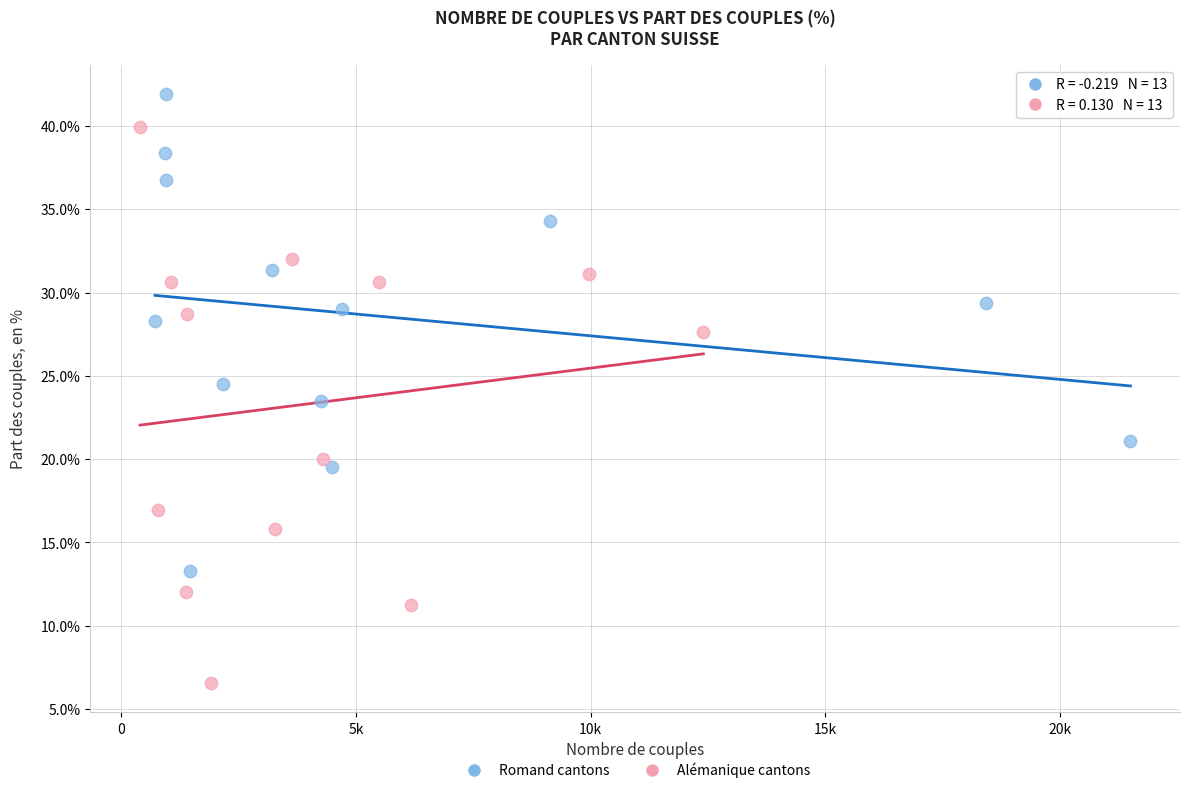

Which series contains the highest Y value?

Romand cantons